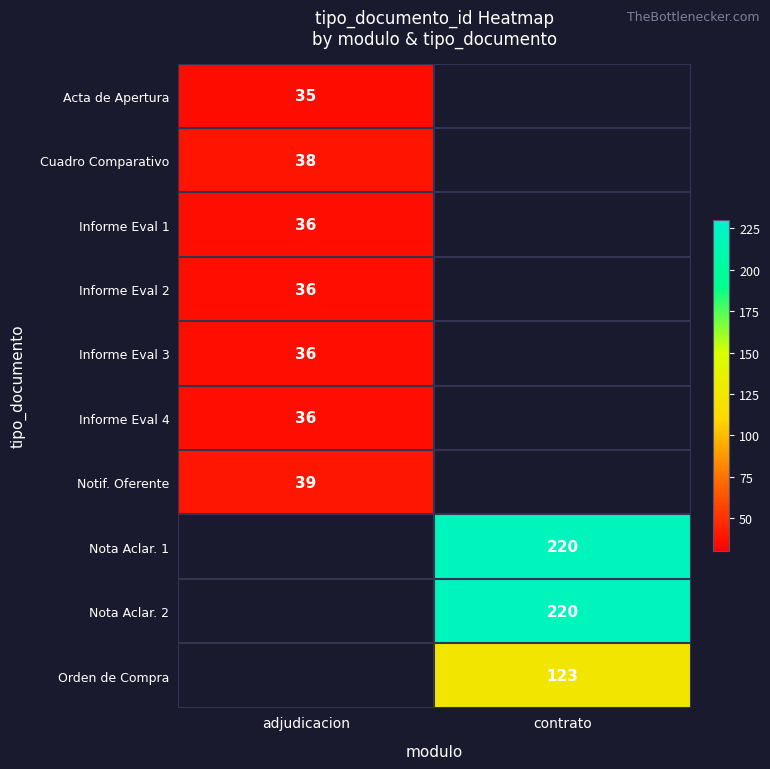

Is the value of Orden de Compra at contrato greater than the value of Notif. Oferente at adjudicacion?

Yes